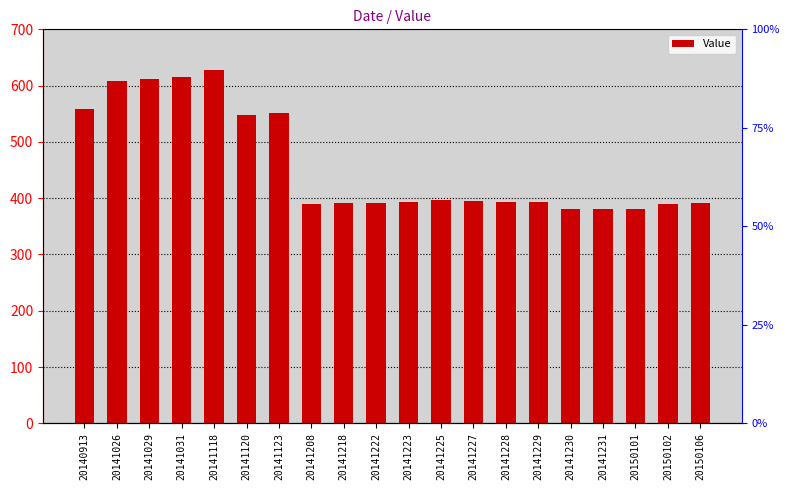

What is the average value?

459